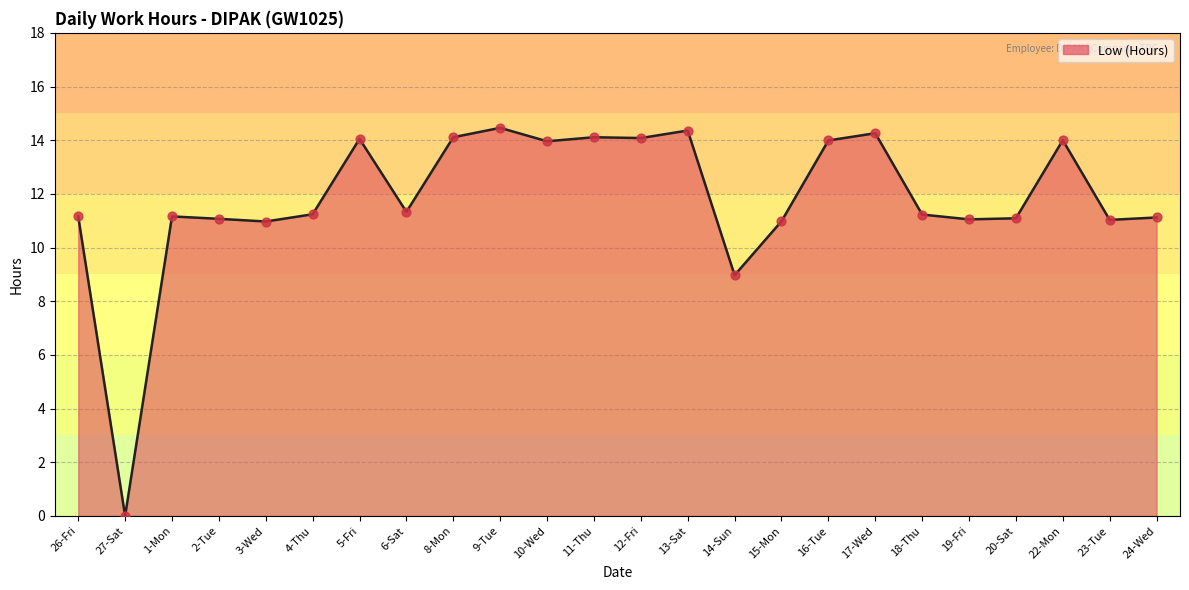

What is the ratio of the value at 11-Thu to the value at 24-Wed?

1.3